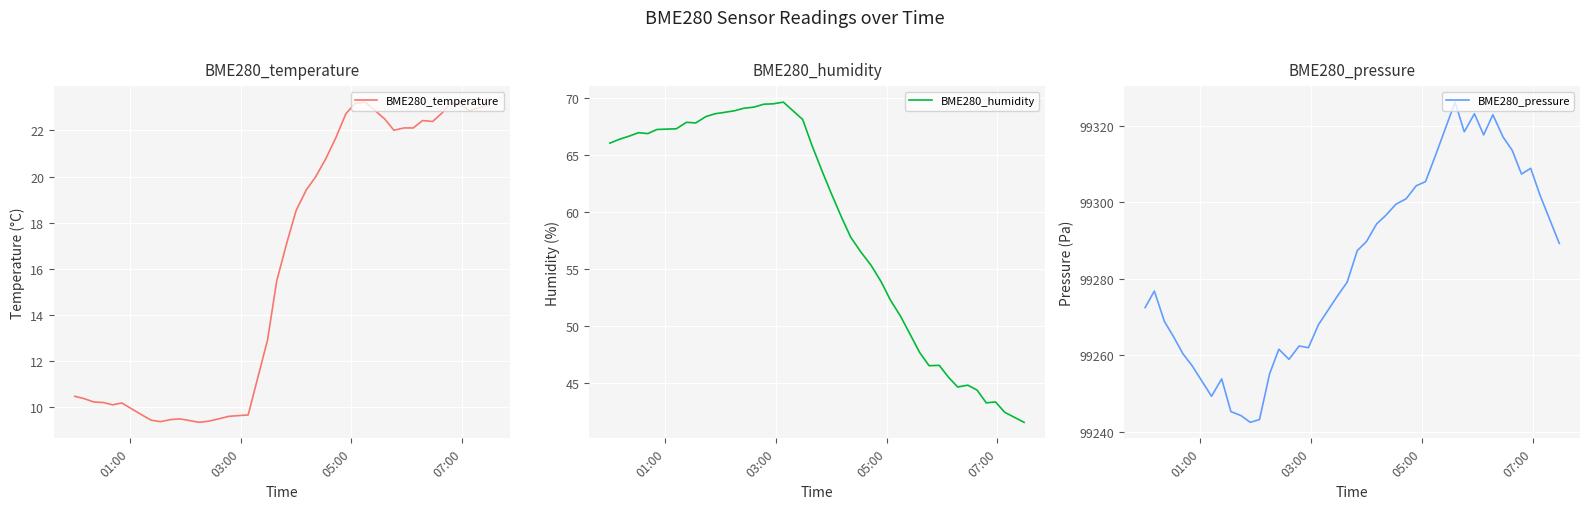

How many interior local valleys does the BME280_temperature series have?

6